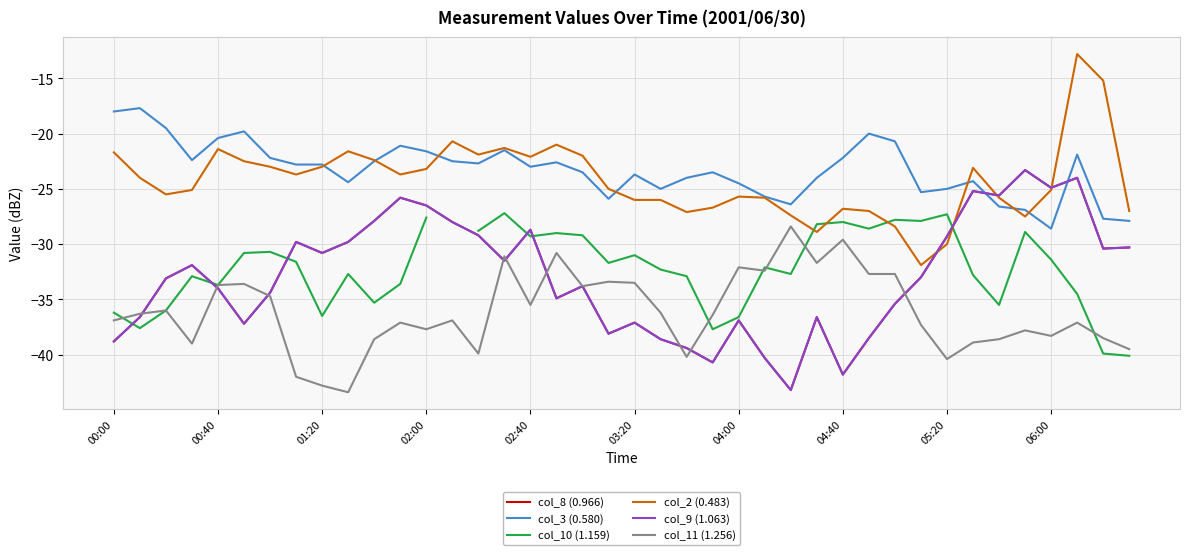

Is it true that col_8 (0.966) equals -34.9 at 2001/06/30 02:50?

True